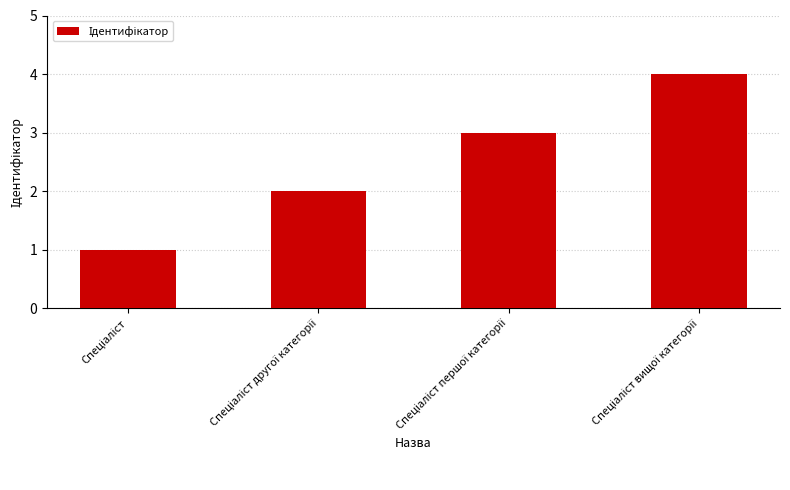

What is the maximum value shown in the chart?

4